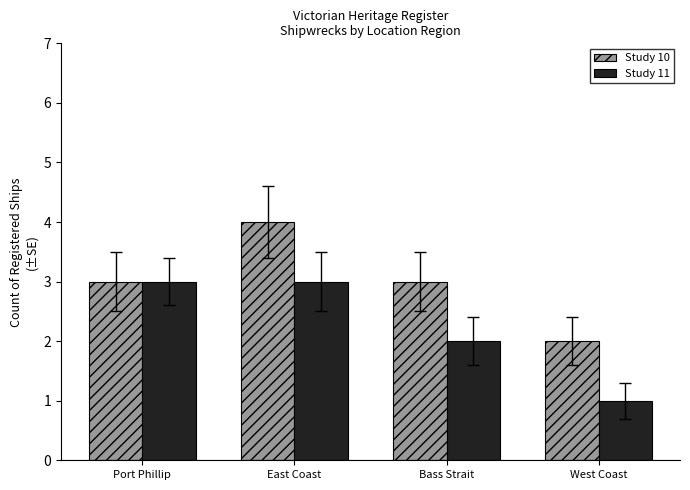

Between Port Phillip and Bass Strait, which series saw the biggest shift?

Study 11